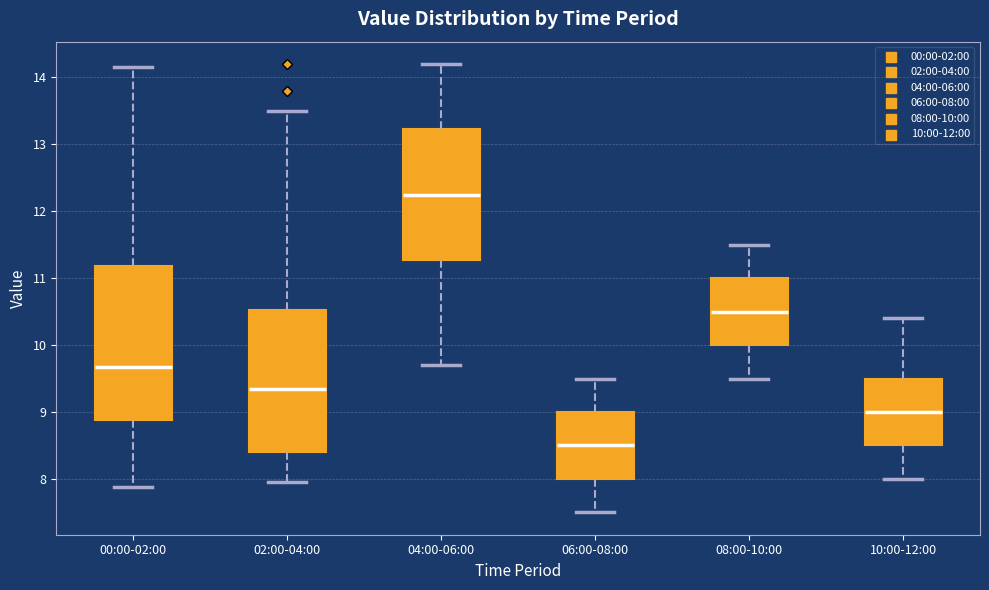

Where is the lower edge of the box for 06:00-08:00 on the y-axis? The values are not printed on the chart, so give them approximately, as read against the axis.

8.0